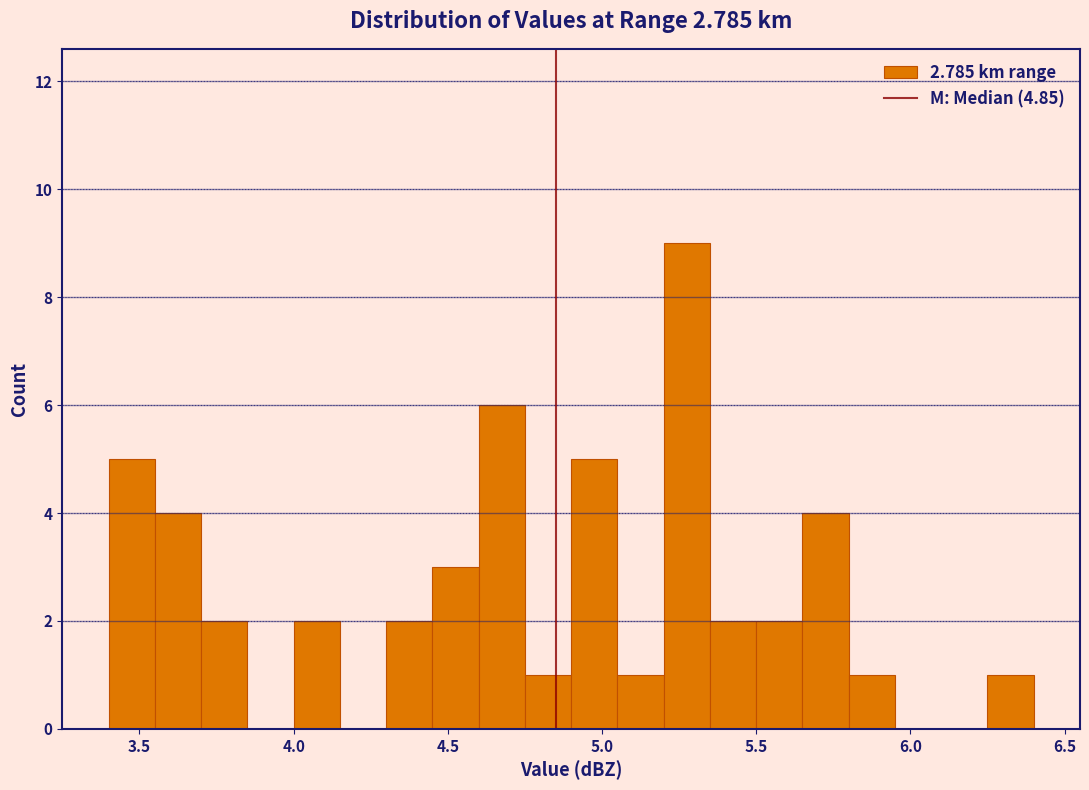

Read against the x-axis, roughly where is the centre of the tallest bar?

5.30